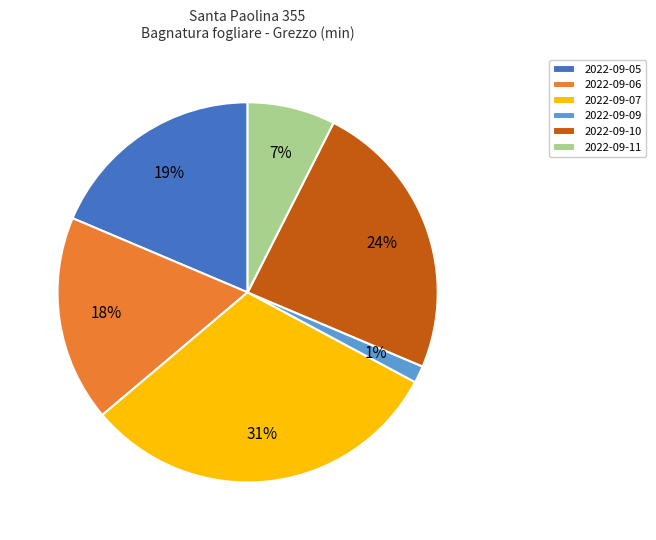

Which slice is the smallest?

2022-09-09